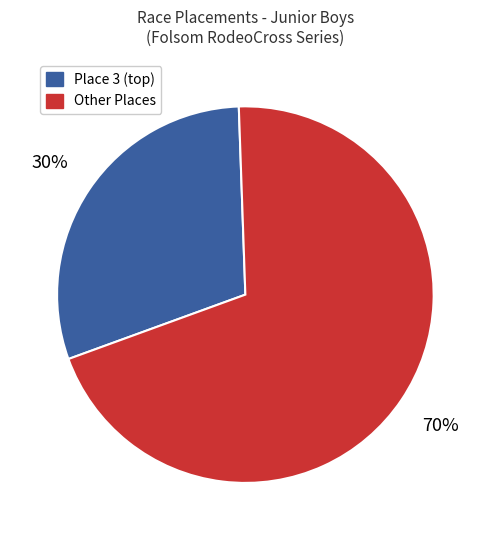

To the nearest percent, what is the average slice percentage?

50%